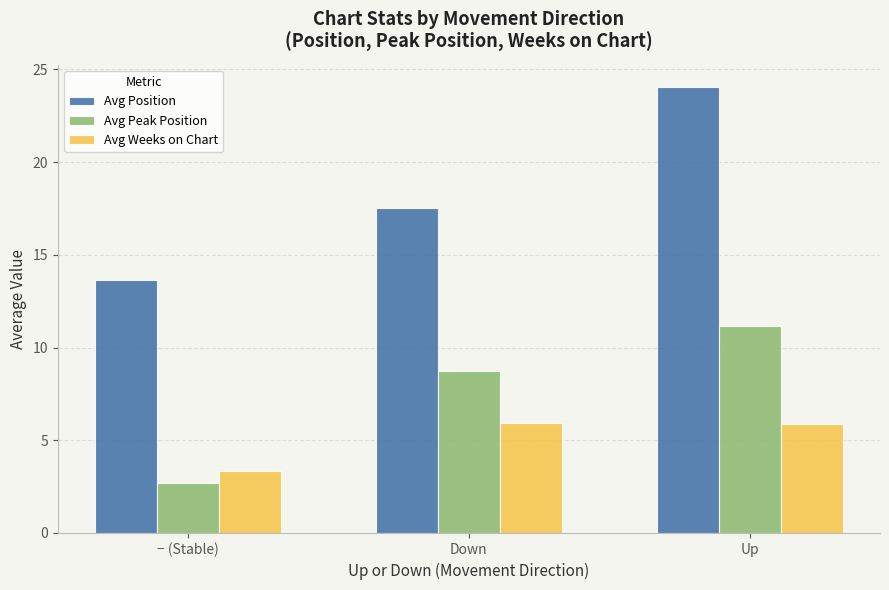

What are all the series names shown in the legend?

Avg Position, Avg Peak Position, Avg Weeks on Chart